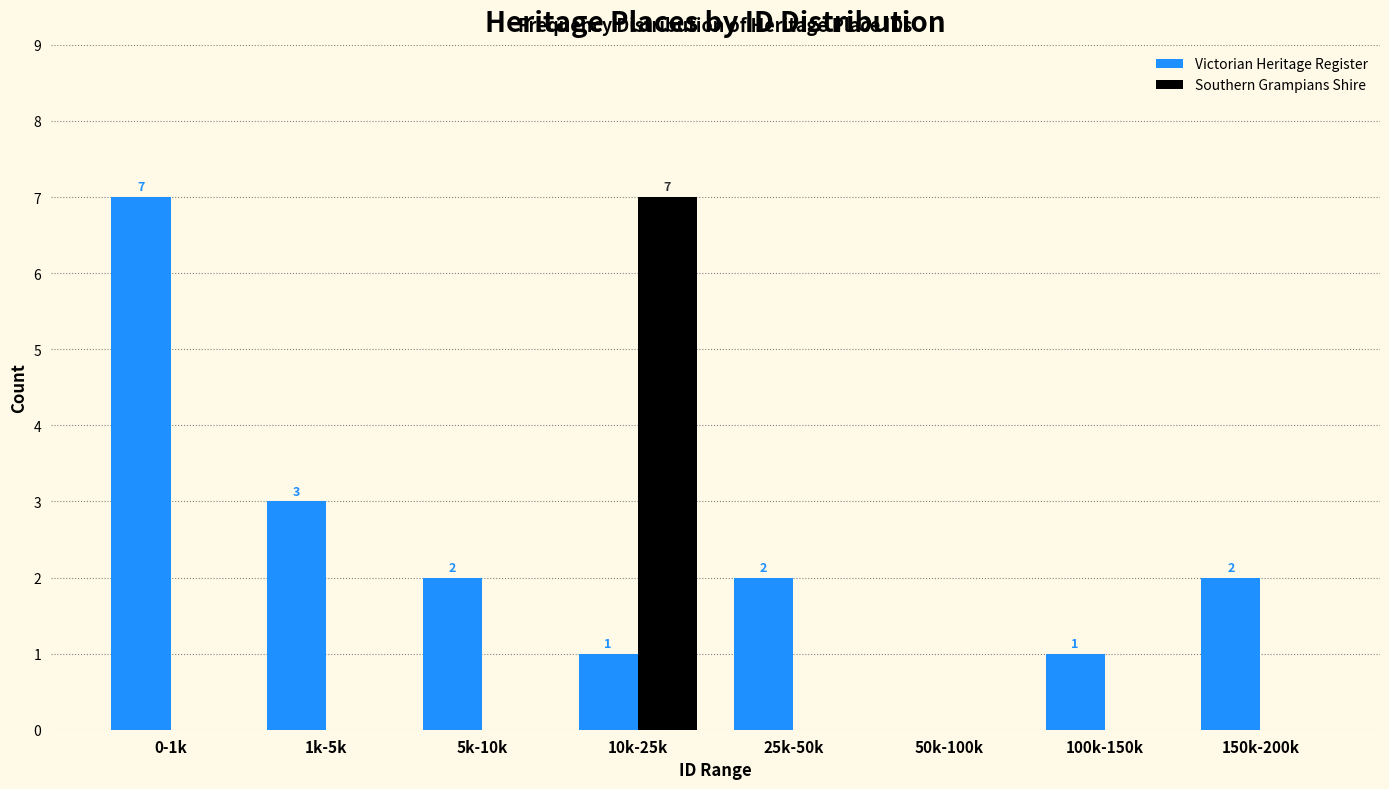

Reading left to right, list all the values displayed in this chart.

Victorian Heritage Register: 0-1k=7	1k-5k=3	5k-10k=2	10k-25k=1	25k-50k=2	50k-100k=0	100k-150k=1	150k-200k=2
Southern Grampians Shire: 0-1k=0	1k-5k=0	5k-10k=0	10k-25k=7	25k-50k=0	50k-100k=0	100k-150k=0	150k-200k=0